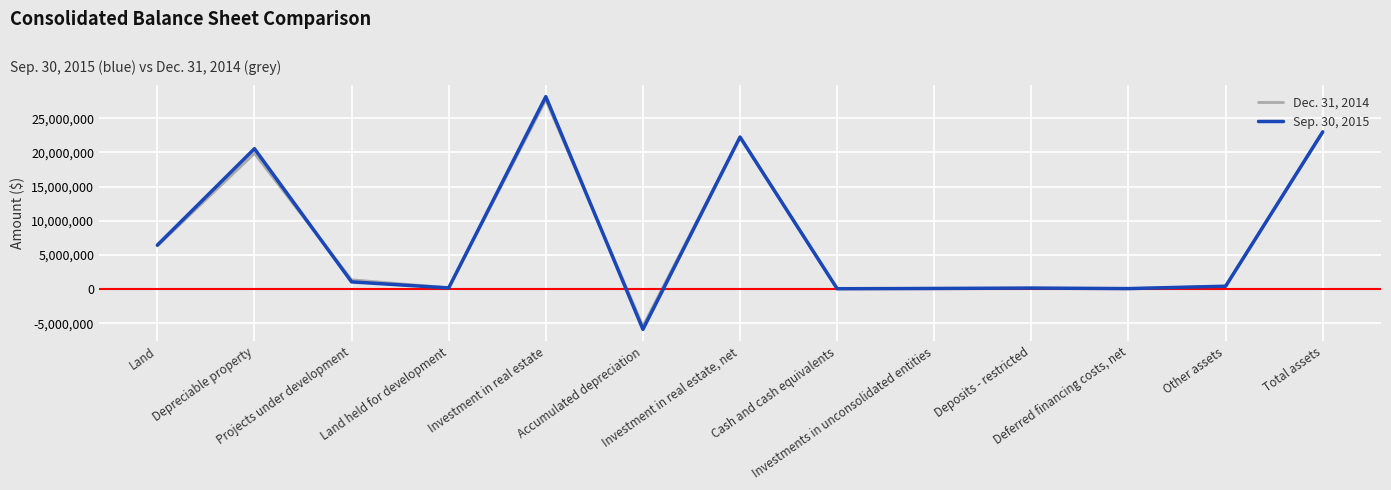

Which series has the widest spread of values?

Sep. 30, 2015